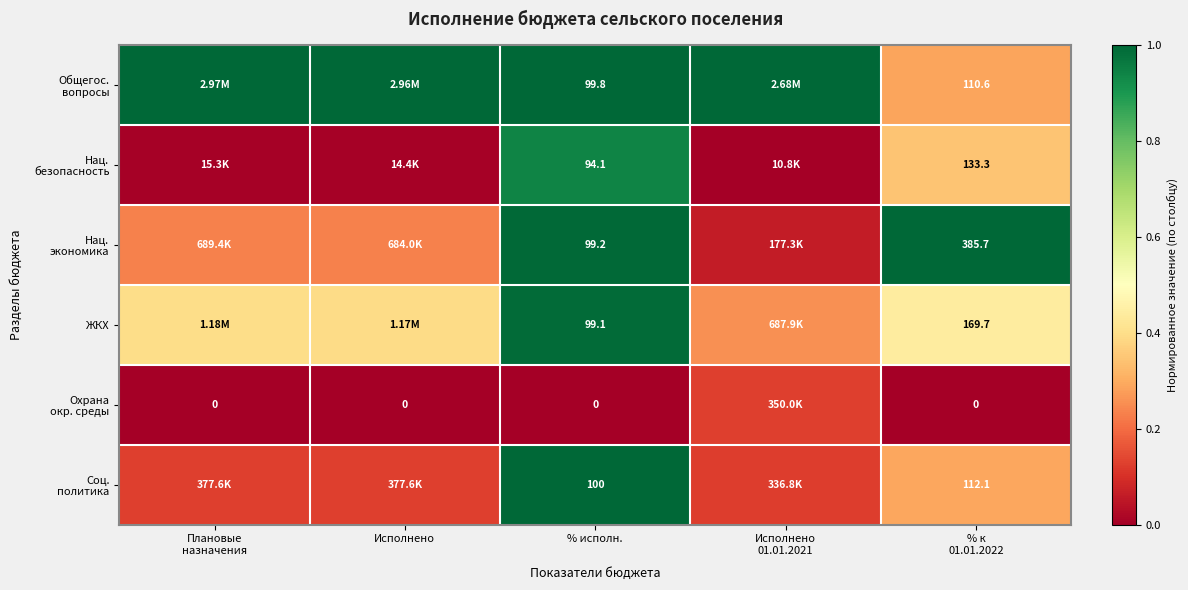

How many data points does each series have?

5